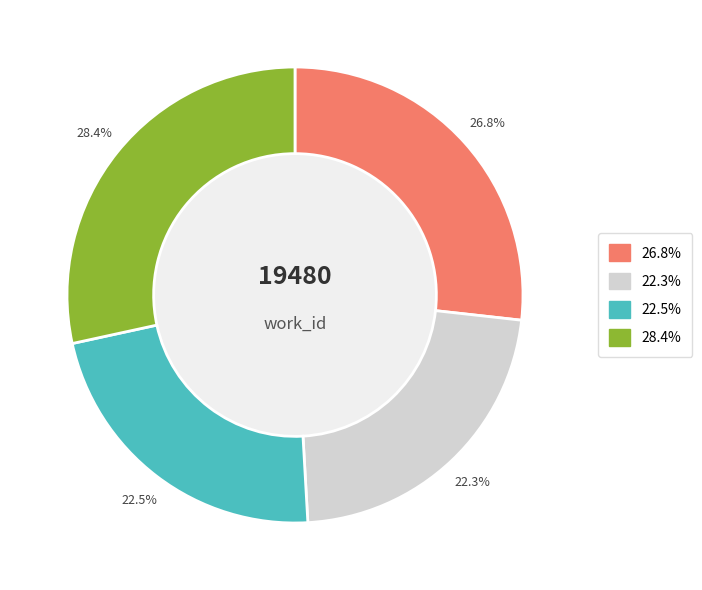

Is there a majority slice in this chart?

No